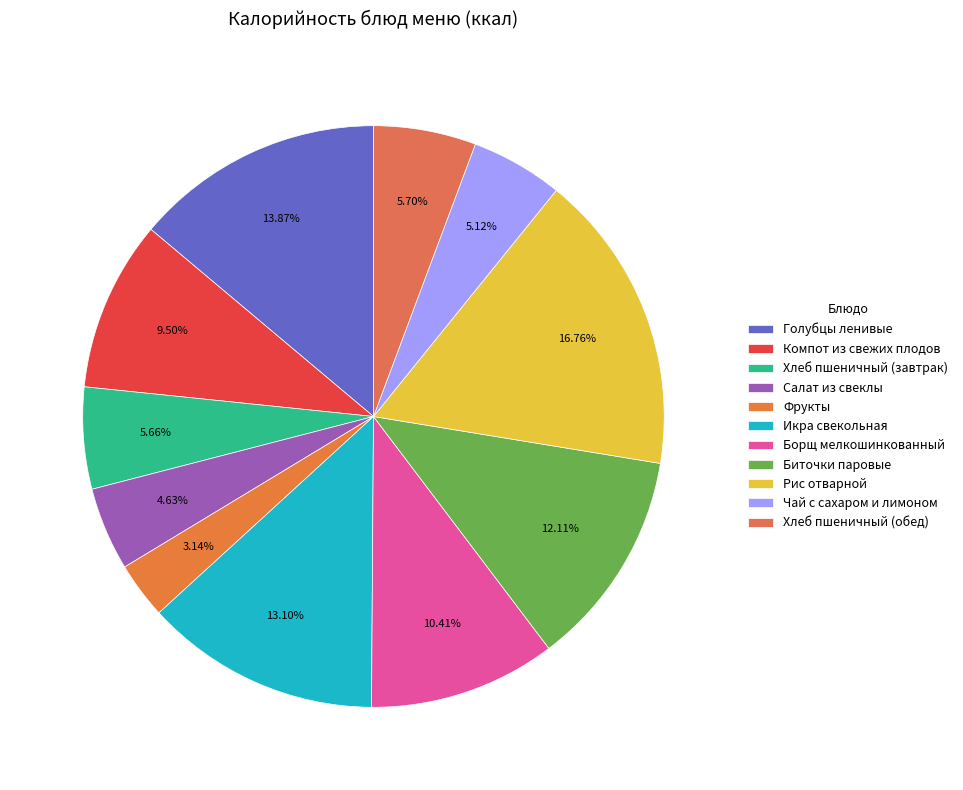

To the nearest percent, what is the difference between the largest and smallest slice percentages?

14%